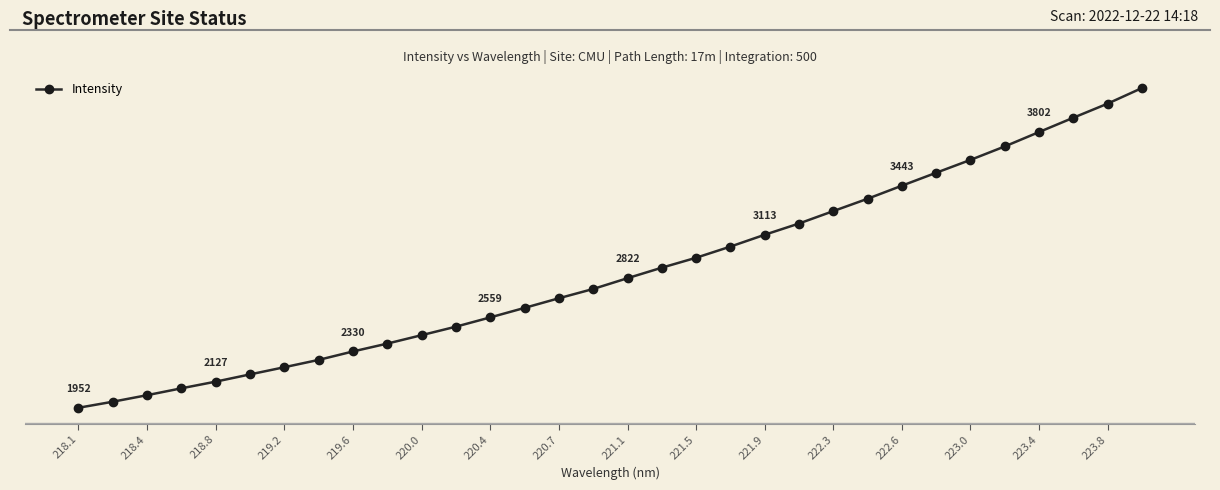

Does the chart have visible grid lines?

No